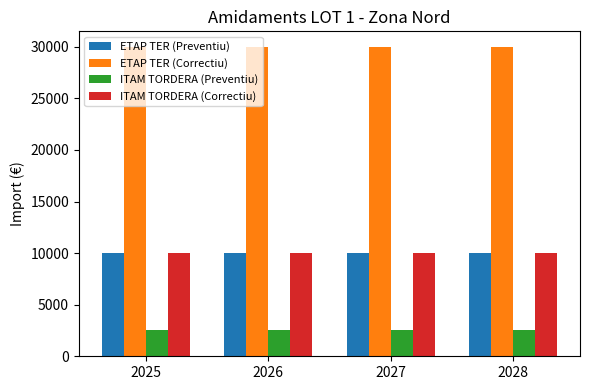

What is the spread (max minus min) of values at 2027?

27500